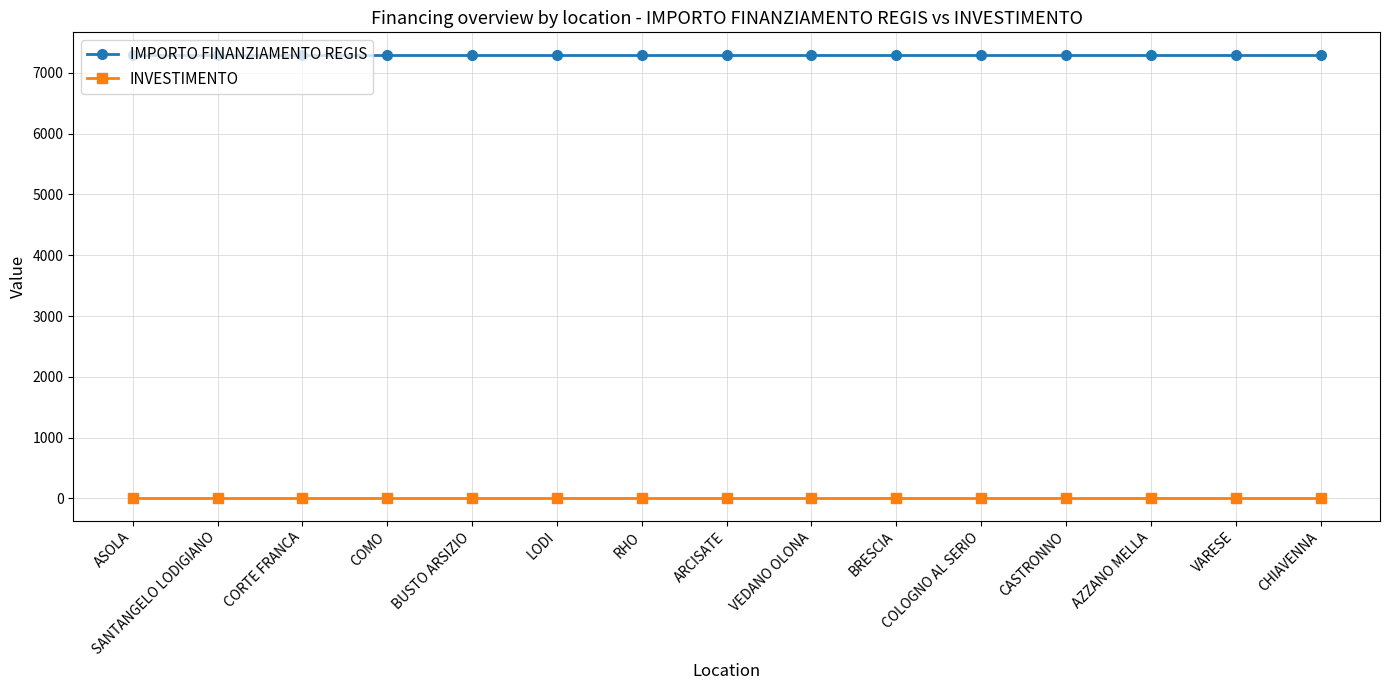

What is the sum of the INVESTIMENTO values at ASOLA and VEDANO OLONA?

2.8